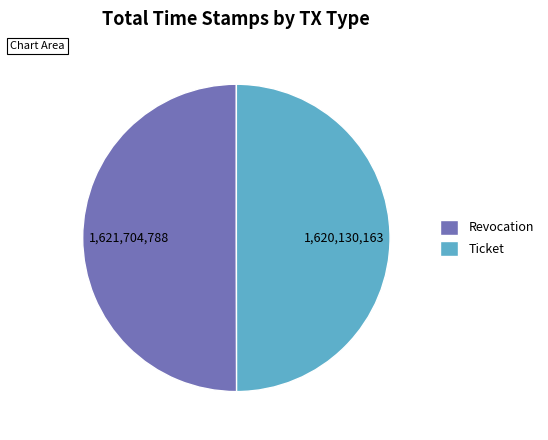

True or false: Ticket accounts for 50% of the total.

True